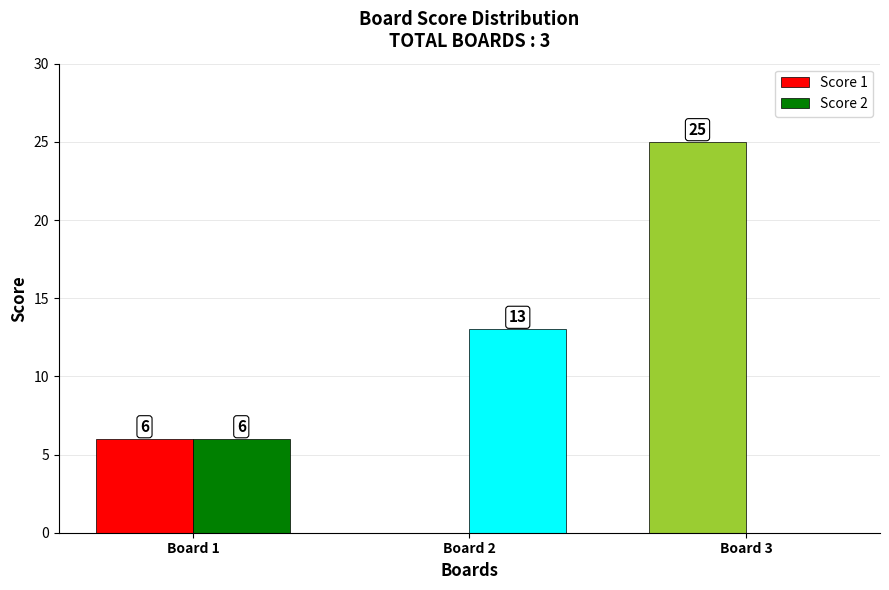

The value of Score 1 at Board 3 is 25. True or false?

True